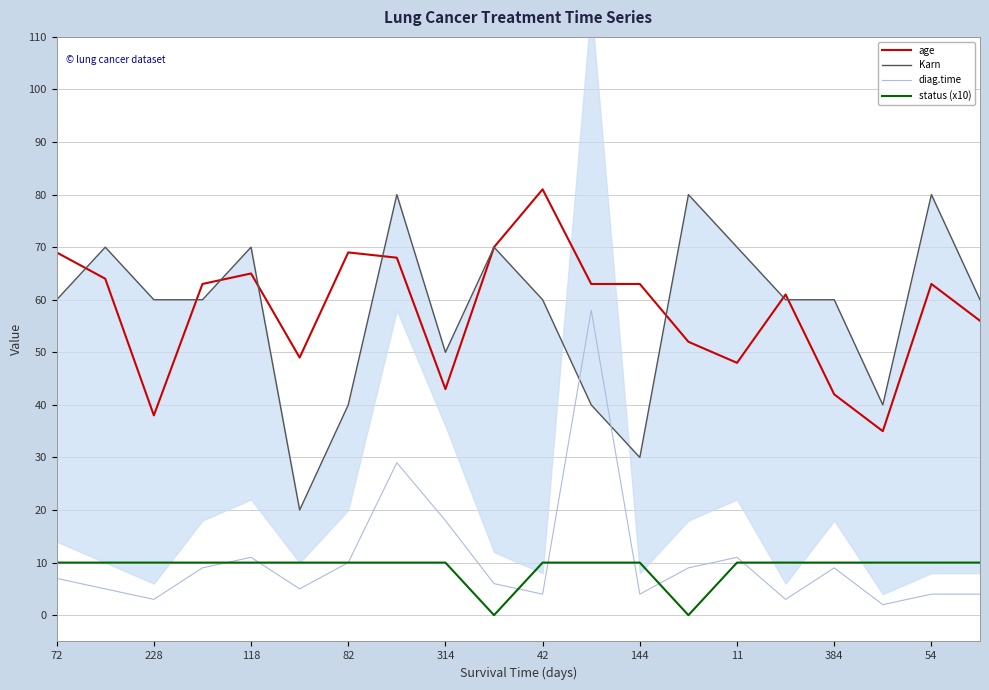

What is the average value of the Karn series?

58